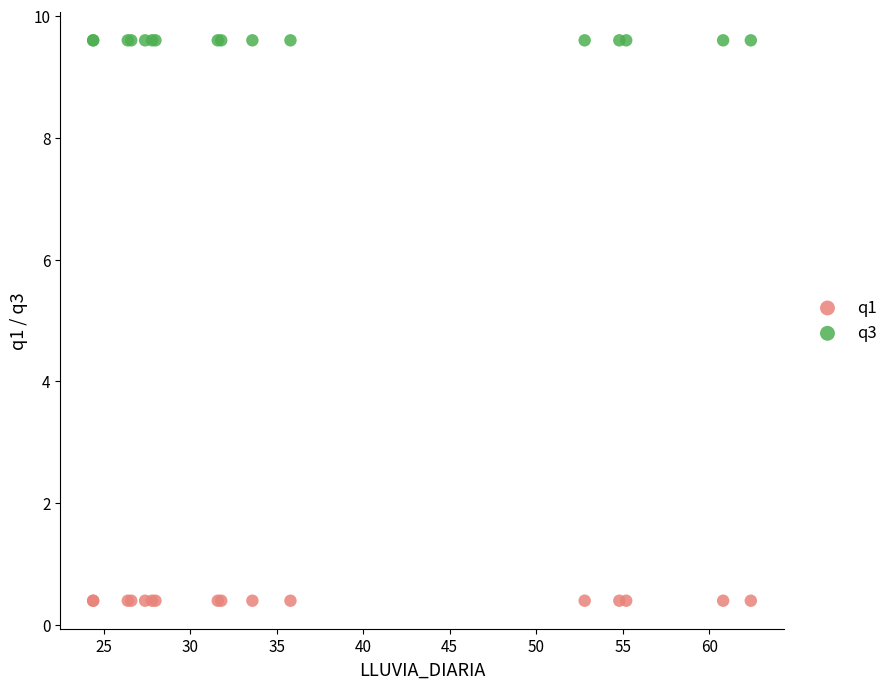

Which series reaches the minimum Y coordinate?

q1